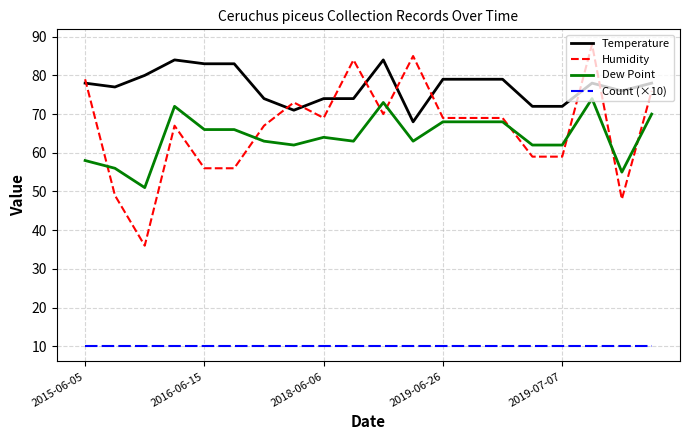

What is the highest value of the Temperature series?

84